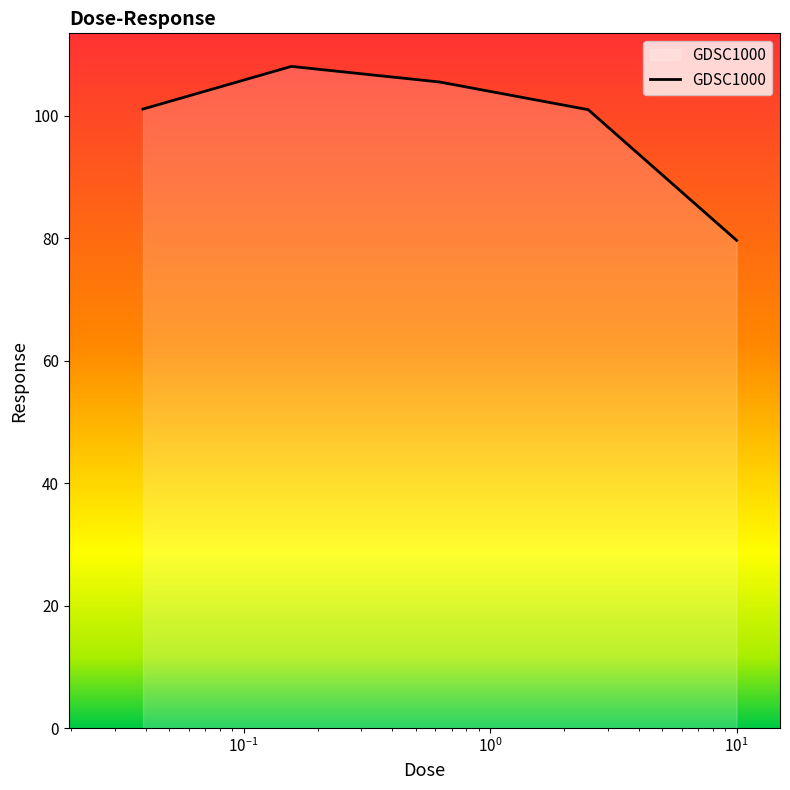

What is the minimum value shown in the chart?

79.7